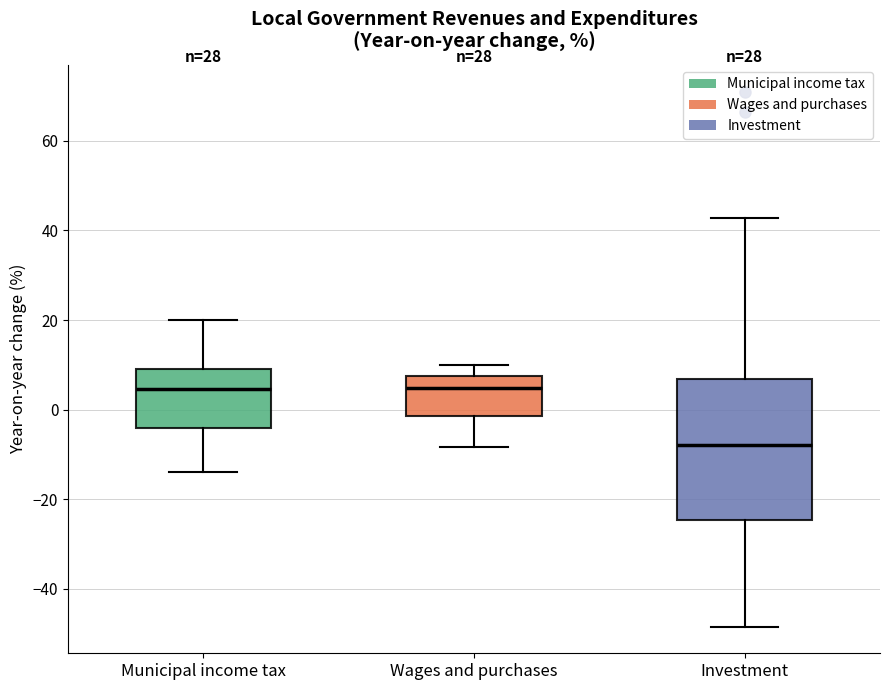

Which box is the tallest, from its lower edge to its upper edge?

Investment